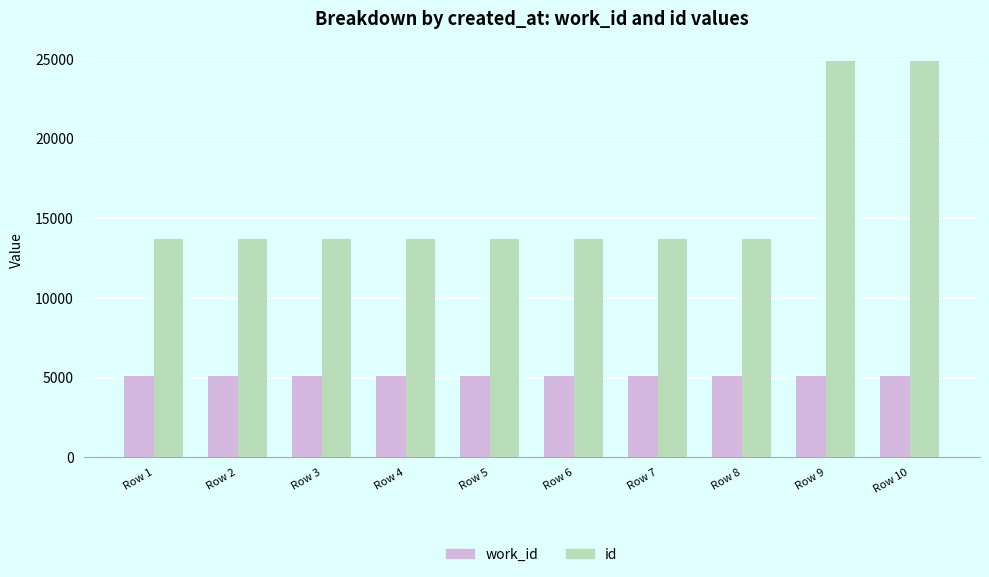

What is the greatest value displayed?

24848